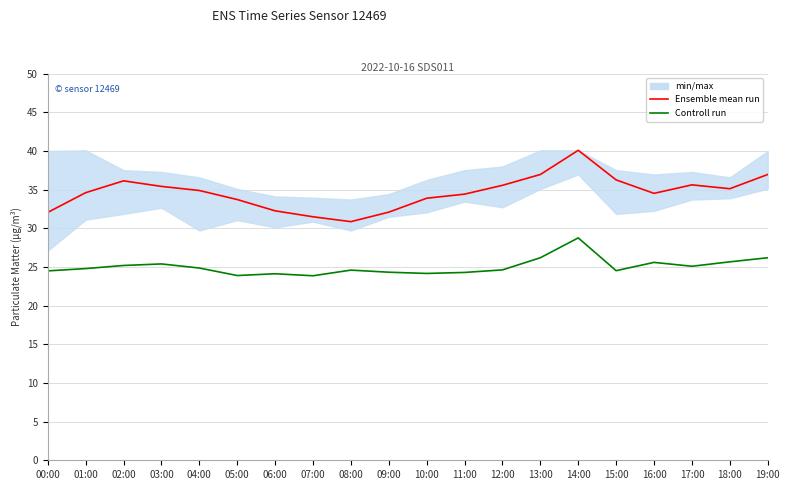

What value does the Ensemble mean run series have at 05:00?

33.7